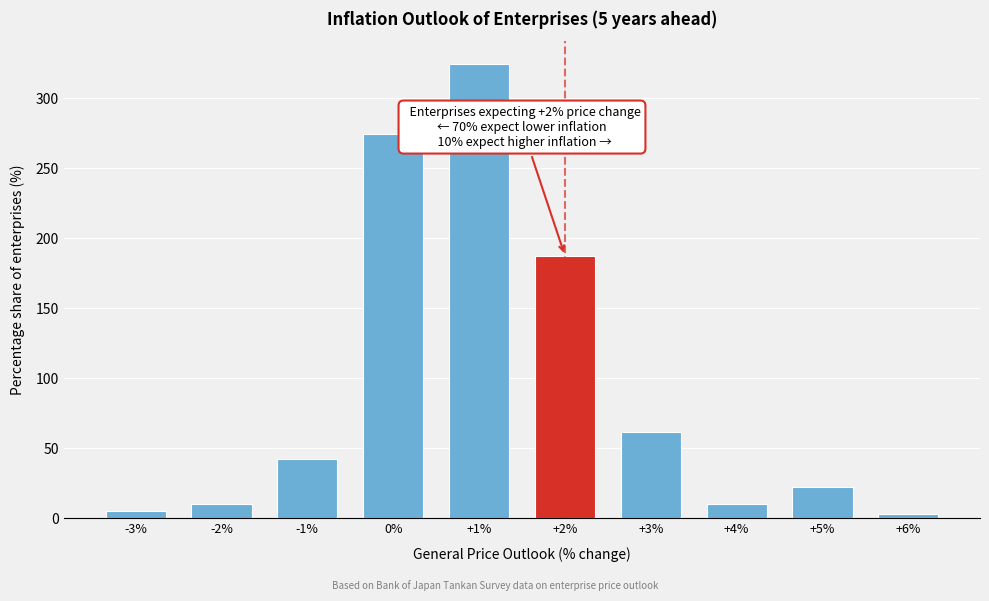

At which label is the value closest to 163?

+2%